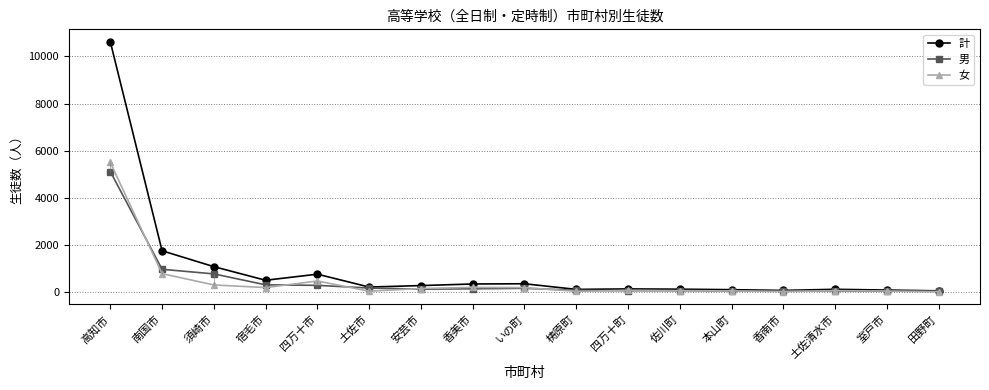

What is the value of the 女 point at the 15th from the left?

66